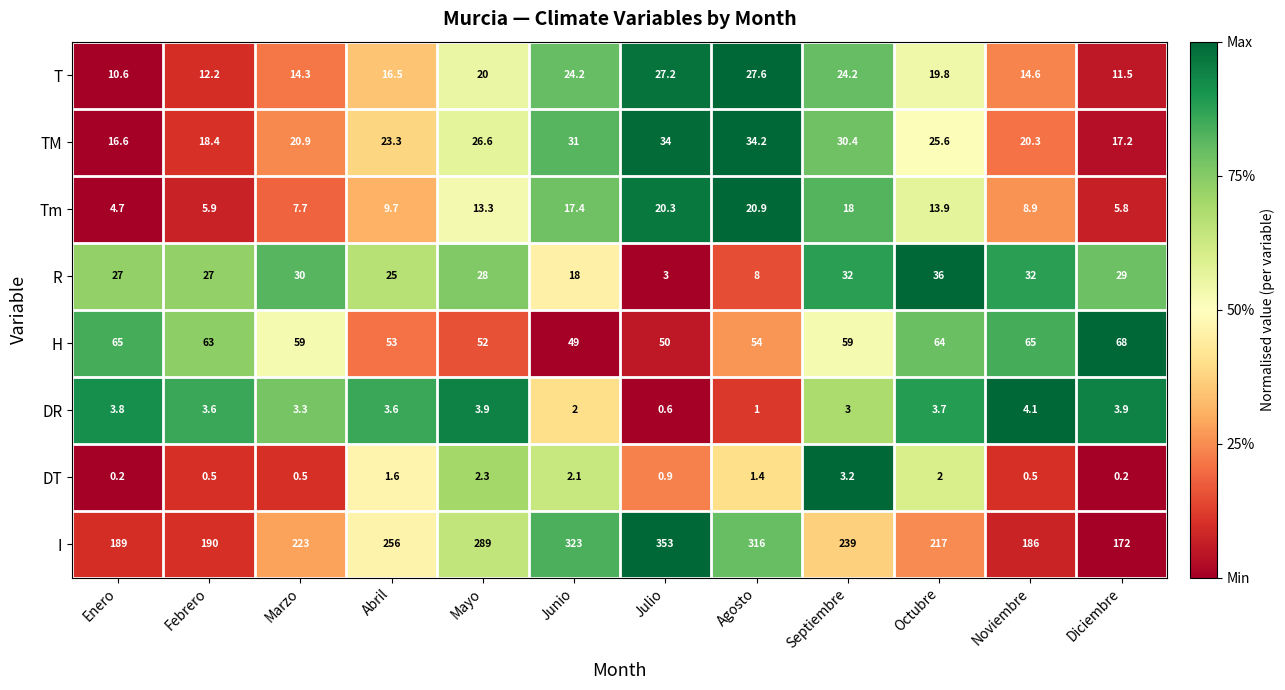

How many distinct data groups are displayed?

8